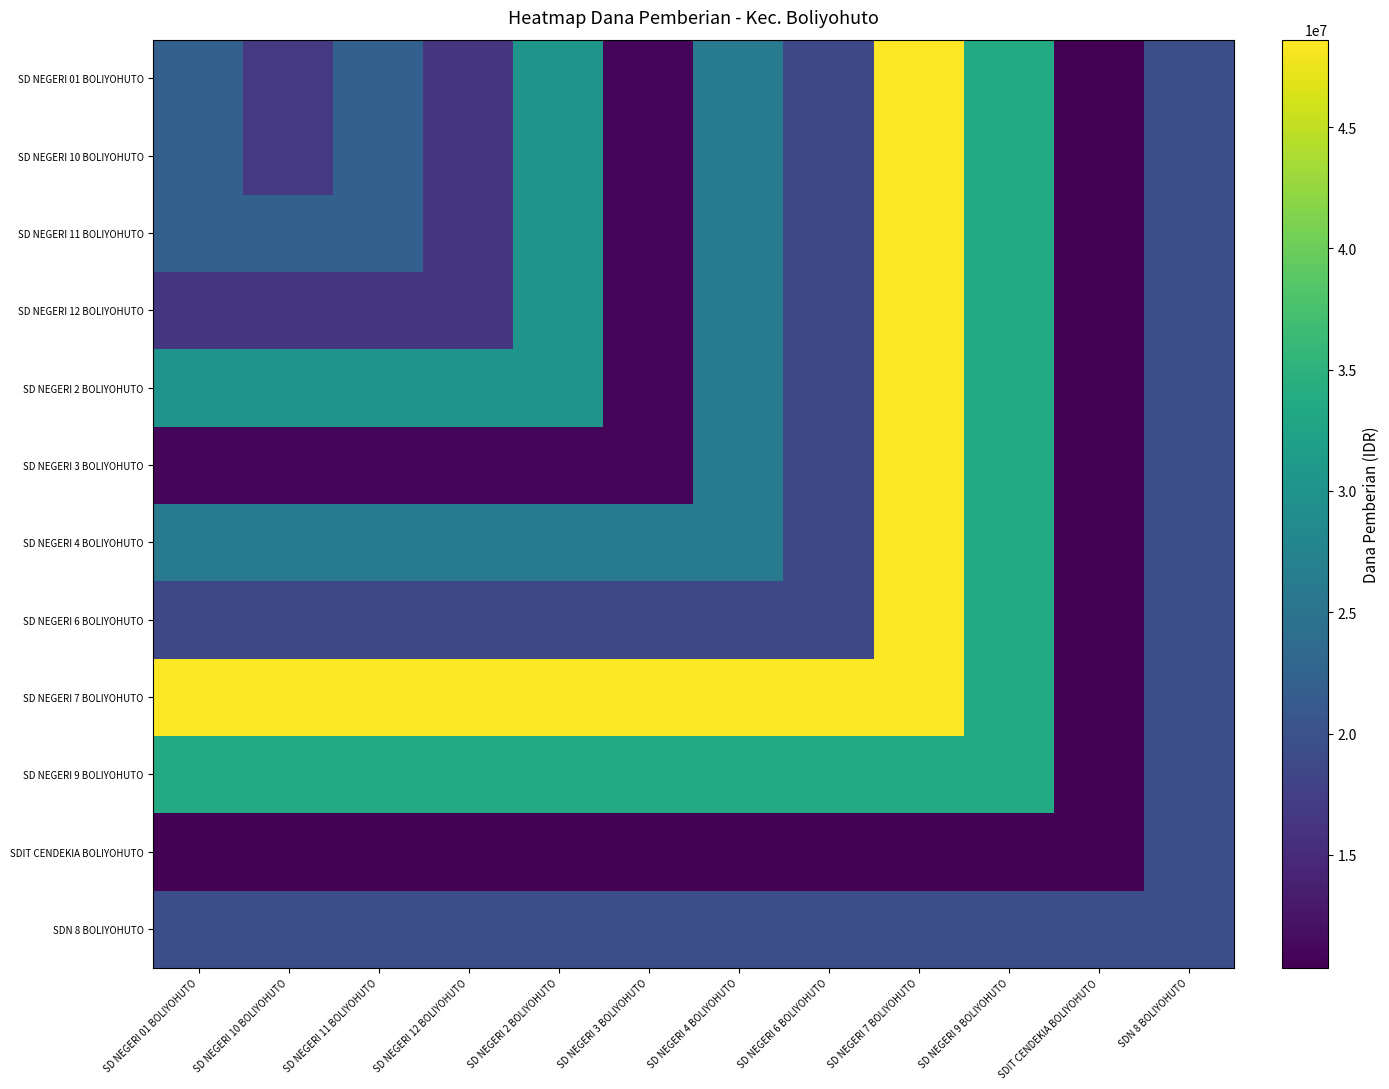

Reading right to left, transcribe all the data shown in this chart.

SD NEGERI 01 BOLIYOHUTO: SDN 8 BOLIYOHUTO=19575000	SDIT CENDEKIA BOLIYOHUTO=10350000	SD NEGERI 9 BOLIYOHUTO=33750000	SD NEGERI 7 BOLIYOHUTO=48600000	SD NEGERI 6 BOLIYOHUTO=18675000	SD NEGERI 4 BOLIYOHUTO=26100000	SD NEGERI 3 BOLIYOHUTO=11025000	SD NEGERI 2 BOLIYOHUTO=30150000	SD NEGERI 12 BOLIYOHUTO=16425000	SD NEGERI 11 BOLIYOHUTO=22275000	SD NEGERI 10 BOLIYOHUTO=16650000	SD NEGERI 01 BOLIYOHUTO=22050000
SD NEGERI 10 BOLIYOHUTO: SDN 8 BOLIYOHUTO=19575000	SDIT CENDEKIA BOLIYOHUTO=10350000	SD NEGERI 9 BOLIYOHUTO=33750000	SD NEGERI 7 BOLIYOHUTO=48600000	SD NEGERI 6 BOLIYOHUTO=18675000	SD NEGERI 4 BOLIYOHUTO=26100000	SD NEGERI 3 BOLIYOHUTO=11025000	SD NEGERI 2 BOLIYOHUTO=30150000	SD NEGERI 12 BOLIYOHUTO=16425000	SD NEGERI 11 BOLIYOHUTO=22275000	SD NEGERI 10 BOLIYOHUTO=16650000	SD NEGERI 01 BOLIYOHUTO=22050000
SD NEGERI 11 BOLIYOHUTO: SDN 8 BOLIYOHUTO=19575000	SDIT CENDEKIA BOLIYOHUTO=10350000	SD NEGERI 9 BOLIYOHUTO=33750000	SD NEGERI 7 BOLIYOHUTO=48600000	SD NEGERI 6 BOLIYOHUTO=18675000	SD NEGERI 4 BOLIYOHUTO=26100000	SD NEGERI 3 BOLIYOHUTO=11025000	SD NEGERI 2 BOLIYOHUTO=30150000	SD NEGERI 12 BOLIYOHUTO=16425000	SD NEGERI 11 BOLIYOHUTO=22275000	SD NEGERI 10 BOLIYOHUTO=22275000	SD NEGERI 01 BOLIYOHUTO=22275000
SD NEGERI 12 BOLIYOHUTO: SDN 8 BOLIYOHUTO=19575000	SDIT CENDEKIA BOLIYOHUTO=10350000	SD NEGERI 9 BOLIYOHUTO=33750000	SD NEGERI 7 BOLIYOHUTO=48600000	SD NEGERI 6 BOLIYOHUTO=18675000	SD NEGERI 4 BOLIYOHUTO=26100000	SD NEGERI 3 BOLIYOHUTO=11025000	SD NEGERI 2 BOLIYOHUTO=30150000	SD NEGERI 12 BOLIYOHUTO=16425000	SD NEGERI 11 BOLIYOHUTO=16425000	SD NEGERI 10 BOLIYOHUTO=16425000	SD NEGERI 01 BOLIYOHUTO=16425000
SD NEGERI 2 BOLIYOHUTO: SDN 8 BOLIYOHUTO=19575000	SDIT CENDEKIA BOLIYOHUTO=10350000	SD NEGERI 9 BOLIYOHUTO=33750000	SD NEGERI 7 BOLIYOHUTO=48600000	SD NEGERI 6 BOLIYOHUTO=18675000	SD NEGERI 4 BOLIYOHUTO=26100000	SD NEGERI 3 BOLIYOHUTO=11025000	SD NEGERI 2 BOLIYOHUTO=30150000	SD NEGERI 12 BOLIYOHUTO=30150000	SD NEGERI 11 BOLIYOHUTO=30150000	SD NEGERI 10 BOLIYOHUTO=30150000	SD NEGERI 01 BOLIYOHUTO=30150000
SD NEGERI 3 BOLIYOHUTO: SDN 8 BOLIYOHUTO=19575000	SDIT CENDEKIA BOLIYOHUTO=10350000	SD NEGERI 9 BOLIYOHUTO=33750000	SD NEGERI 7 BOLIYOHUTO=48600000	SD NEGERI 6 BOLIYOHUTO=18675000	SD NEGERI 4 BOLIYOHUTO=26100000	SD NEGERI 3 BOLIYOHUTO=11025000	SD NEGERI 2 BOLIYOHUTO=11025000	SD NEGERI 12 BOLIYOHUTO=11025000	SD NEGERI 11 BOLIYOHUTO=11025000	SD NEGERI 10 BOLIYOHUTO=11025000	SD NEGERI 01 BOLIYOHUTO=11025000
SD NEGERI 4 BOLIYOHUTO: SDN 8 BOLIYOHUTO=19575000	SDIT CENDEKIA BOLIYOHUTO=10350000	SD NEGERI 9 BOLIYOHUTO=33750000	SD NEGERI 7 BOLIYOHUTO=48600000	SD NEGERI 6 BOLIYOHUTO=18675000	SD NEGERI 4 BOLIYOHUTO=26100000	SD NEGERI 3 BOLIYOHUTO=26100000	SD NEGERI 2 BOLIYOHUTO=26100000	SD NEGERI 12 BOLIYOHUTO=26100000	SD NEGERI 11 BOLIYOHUTO=26100000	SD NEGERI 10 BOLIYOHUTO=26100000	SD NEGERI 01 BOLIYOHUTO=26100000
SD NEGERI 6 BOLIYOHUTO: SDN 8 BOLIYOHUTO=19575000	SDIT CENDEKIA BOLIYOHUTO=10350000	SD NEGERI 9 BOLIYOHUTO=33750000	SD NEGERI 7 BOLIYOHUTO=48600000	SD NEGERI 6 BOLIYOHUTO=18675000	SD NEGERI 4 BOLIYOHUTO=18675000	SD NEGERI 3 BOLIYOHUTO=18675000	SD NEGERI 2 BOLIYOHUTO=18675000	SD NEGERI 12 BOLIYOHUTO=18675000	SD NEGERI 11 BOLIYOHUTO=18675000	SD NEGERI 10 BOLIYOHUTO=18675000	SD NEGERI 01 BOLIYOHUTO=18675000
SD NEGERI 7 BOLIYOHUTO: SDN 8 BOLIYOHUTO=19575000	SDIT CENDEKIA BOLIYOHUTO=10350000	SD NEGERI 9 BOLIYOHUTO=33750000	SD NEGERI 7 BOLIYOHUTO=48600000	SD NEGERI 6 BOLIYOHUTO=48600000	SD NEGERI 4 BOLIYOHUTO=48600000	SD NEGERI 3 BOLIYOHUTO=48600000	SD NEGERI 2 BOLIYOHUTO=48600000	SD NEGERI 12 BOLIYOHUTO=48600000	SD NEGERI 11 BOLIYOHUTO=48600000	SD NEGERI 10 BOLIYOHUTO=48600000	SD NEGERI 01 BOLIYOHUTO=48600000
SD NEGERI 9 BOLIYOHUTO: SDN 8 BOLIYOHUTO=19575000	SDIT CENDEKIA BOLIYOHUTO=10350000	SD NEGERI 9 BOLIYOHUTO=33750000	SD NEGERI 7 BOLIYOHUTO=33750000	SD NEGERI 6 BOLIYOHUTO=33750000	SD NEGERI 4 BOLIYOHUTO=33750000	SD NEGERI 3 BOLIYOHUTO=33750000	SD NEGERI 2 BOLIYOHUTO=33750000	SD NEGERI 12 BOLIYOHUTO=33750000	SD NEGERI 11 BOLIYOHUTO=33750000	SD NEGERI 10 BOLIYOHUTO=33750000	SD NEGERI 01 BOLIYOHUTO=33750000
SDIT CENDEKIA BOLIYOHUTO: SDN 8 BOLIYOHUTO=19575000	SDIT CENDEKIA BOLIYOHUTO=10350000	SD NEGERI 9 BOLIYOHUTO=10350000	SD NEGERI 7 BOLIYOHUTO=10350000	SD NEGERI 6 BOLIYOHUTO=10350000	SD NEGERI 4 BOLIYOHUTO=10350000	SD NEGERI 3 BOLIYOHUTO=10350000	SD NEGERI 2 BOLIYOHUTO=10350000	SD NEGERI 12 BOLIYOHUTO=10350000	SD NEGERI 11 BOLIYOHUTO=10350000	SD NEGERI 10 BOLIYOHUTO=10350000	SD NEGERI 01 BOLIYOHUTO=10350000
SDN 8 BOLIYOHUTO: SDN 8 BOLIYOHUTO=19575000	SDIT CENDEKIA BOLIYOHUTO=19575000	SD NEGERI 9 BOLIYOHUTO=19575000	SD NEGERI 7 BOLIYOHUTO=19575000	SD NEGERI 6 BOLIYOHUTO=19575000	SD NEGERI 4 BOLIYOHUTO=19575000	SD NEGERI 3 BOLIYOHUTO=19575000	SD NEGERI 2 BOLIYOHUTO=19575000	SD NEGERI 12 BOLIYOHUTO=19575000	SD NEGERI 11 BOLIYOHUTO=19575000	SD NEGERI 10 BOLIYOHUTO=19575000	SD NEGERI 01 BOLIYOHUTO=19575000